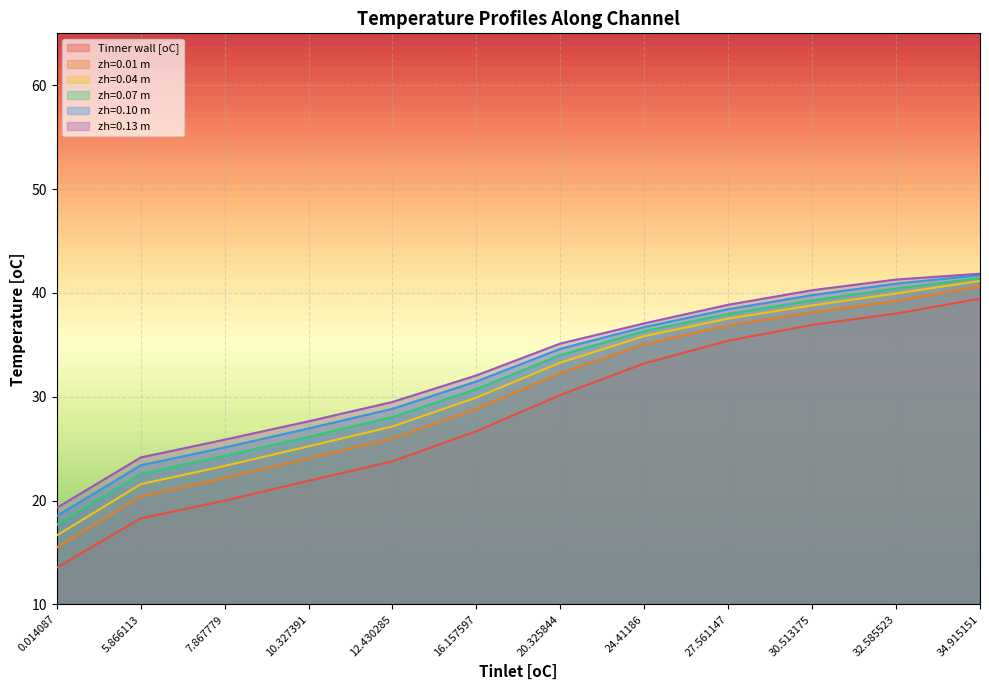

Reading right to left, extract all data points from this chart.

Tinner wall [oC]: 39.4	38.0	36.9	35.4	33.2	30.2	26.7	23.8	21.9	20.0	18.3	13.6
zh=0.01 m: 40.6	39.2	38.1	36.9	35.1	32.3	28.8	26.0	24.1	22.2	20.4	15.5
zh=0.04 m: 41.2	39.9	38.8	37.5	35.8	33.3	29.9	27.1	25.2	23.3	21.6	16.6
zh=0.07 m: 41.4	40.4	39.3	38.0	36.3	34.0	30.7	28.1	26.1	24.3	22.6	17.7
zh=0.10 m: 41.7	40.9	39.8	38.4	36.7	34.6	31.5	28.8	26.9	25.1	23.4	18.5
zh=0.13 m: 41.9	41.3	40.3	38.9	37.1	35.1	32.1	29.5	27.6	25.9	24.2	19.3